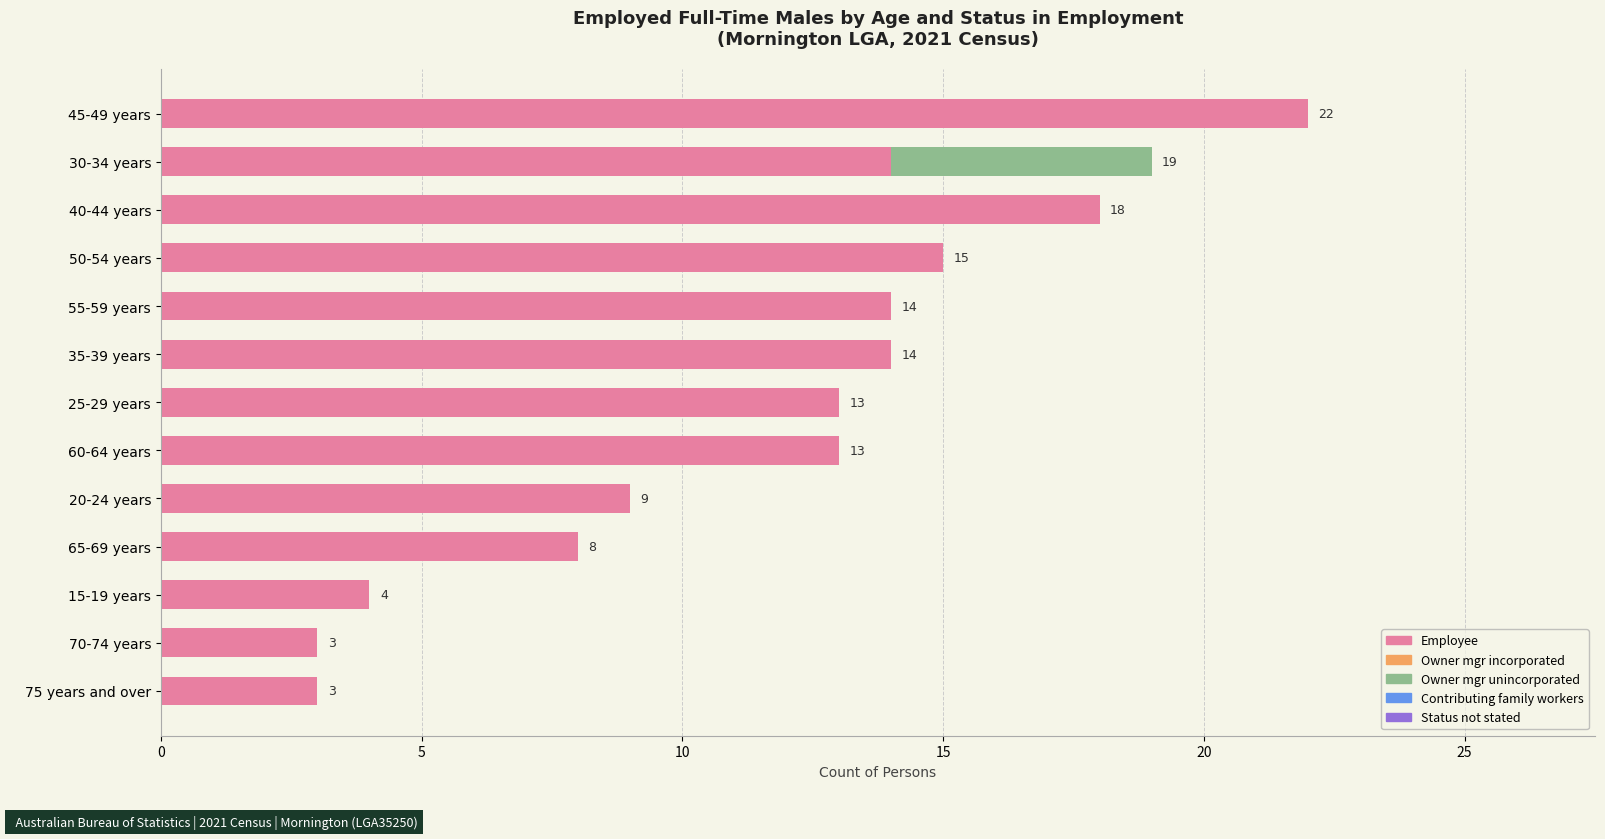

True or false: Employee has a value of 3 at 75 years and over.

True